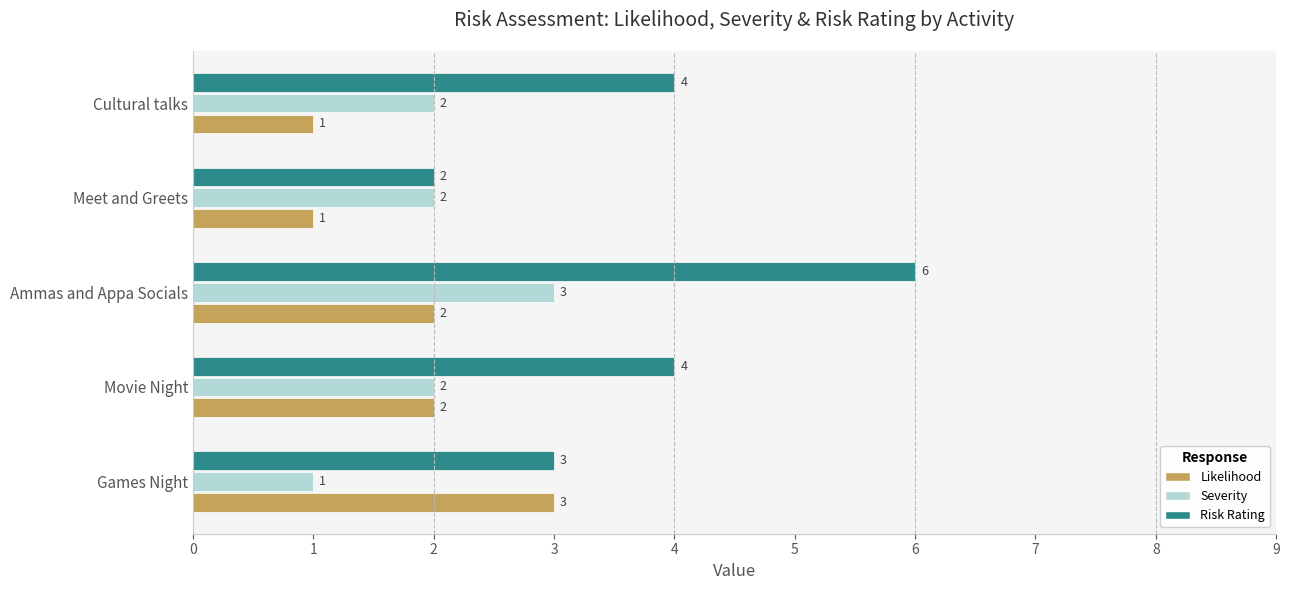

Is it true that Likelihood equals 1 at Meet and Greets?

True